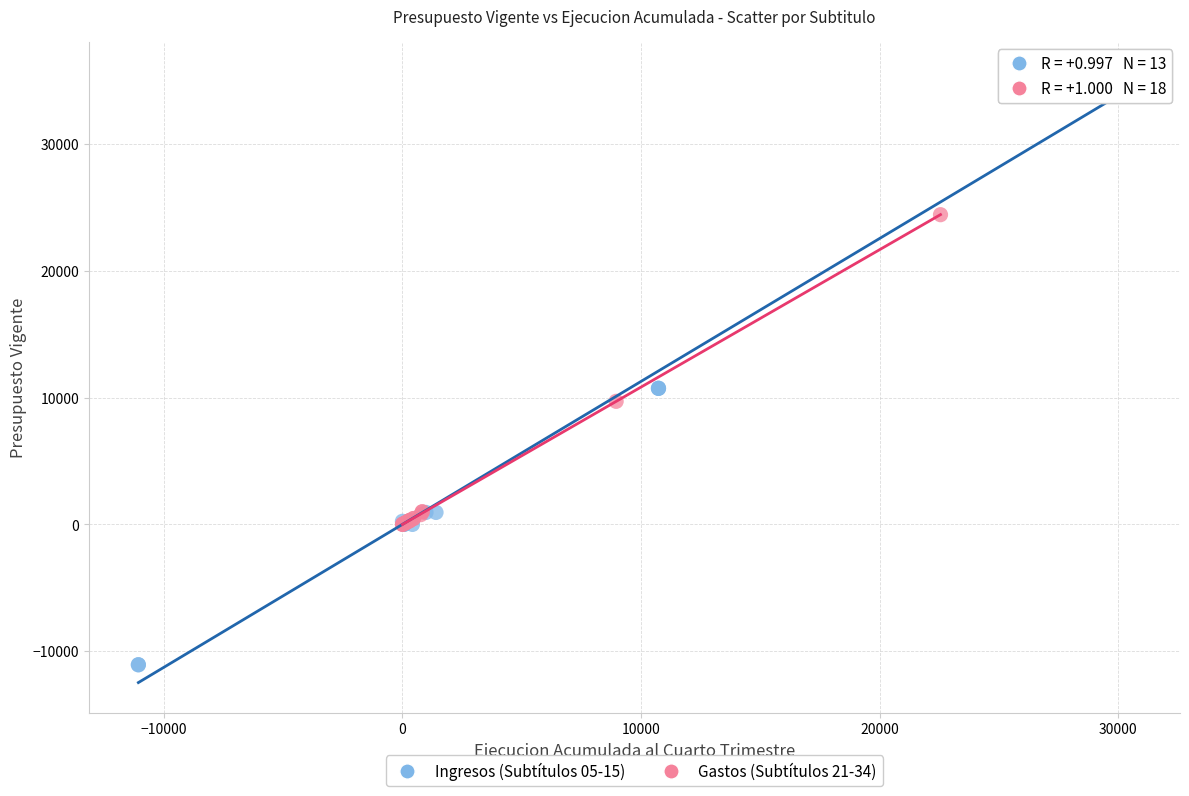

Which series has the largest Y range (max minus min)?

Ingresos (Subtítulos 05-15)